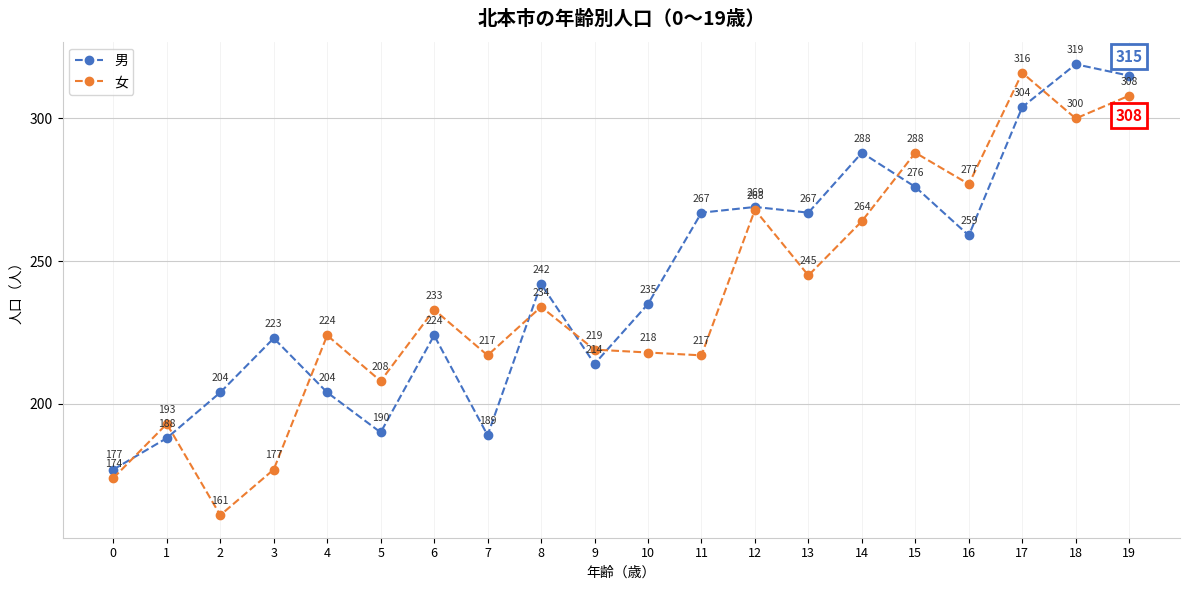

How many data points in 女 are less than 233?

10